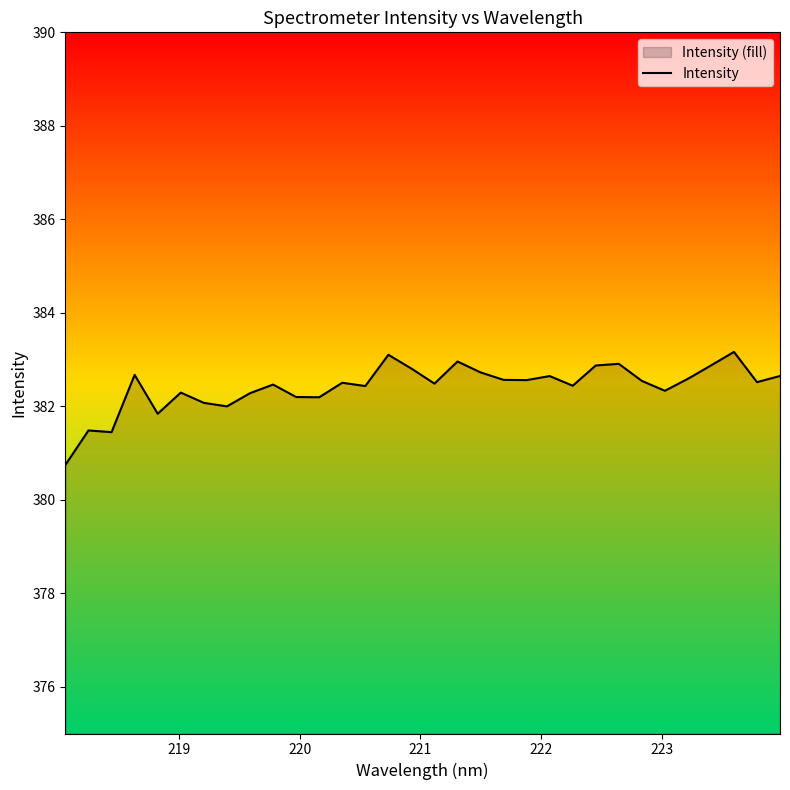

What is the smallest value displayed?

380.7